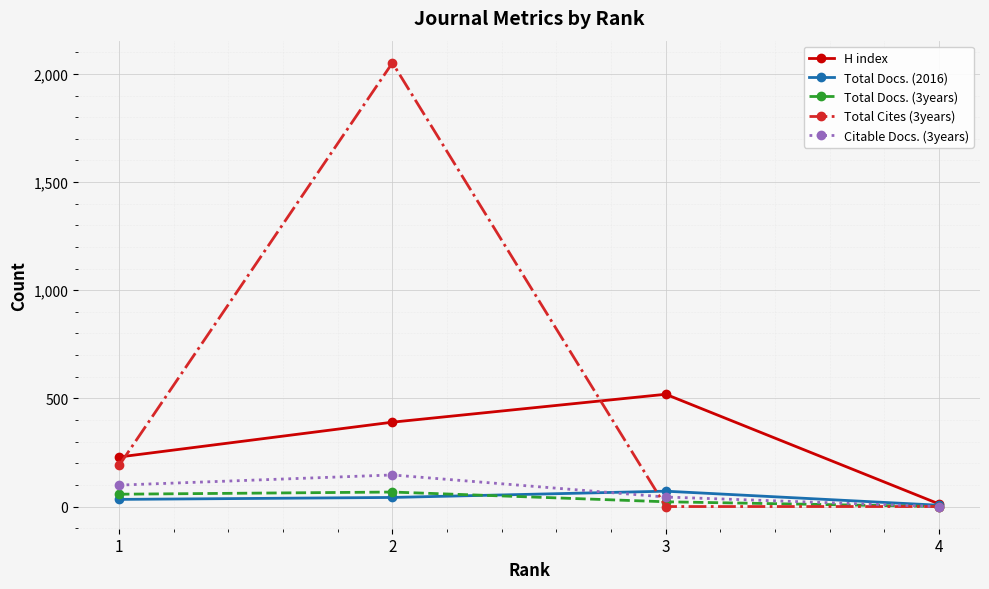

At 2, list the series in order from smallest to largest.

Total Docs. (2016), Total Docs. (3years), Citable Docs. (3years), H index, Total Cites (3years)